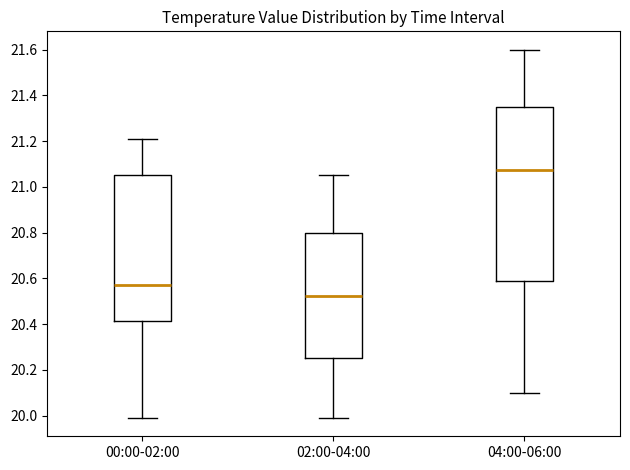

Which box is the tallest, from its lower edge to its upper edge?

04:00-06:00